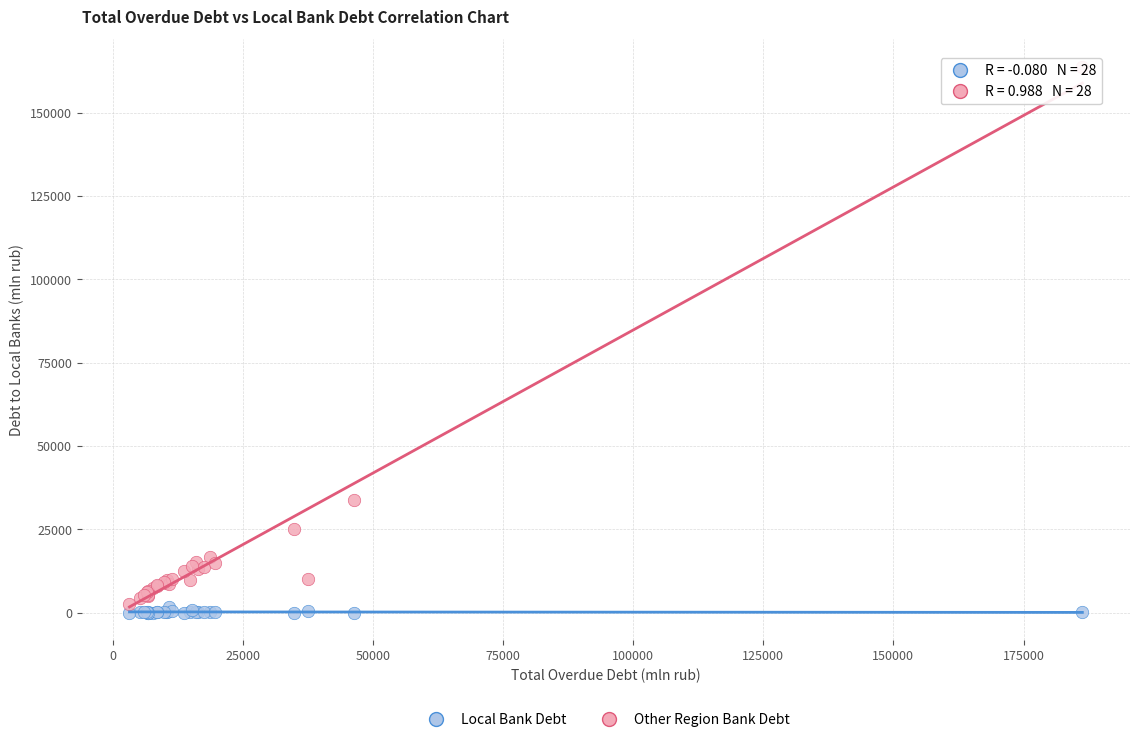

Across all series, what Y value is closest to 81936?

33738